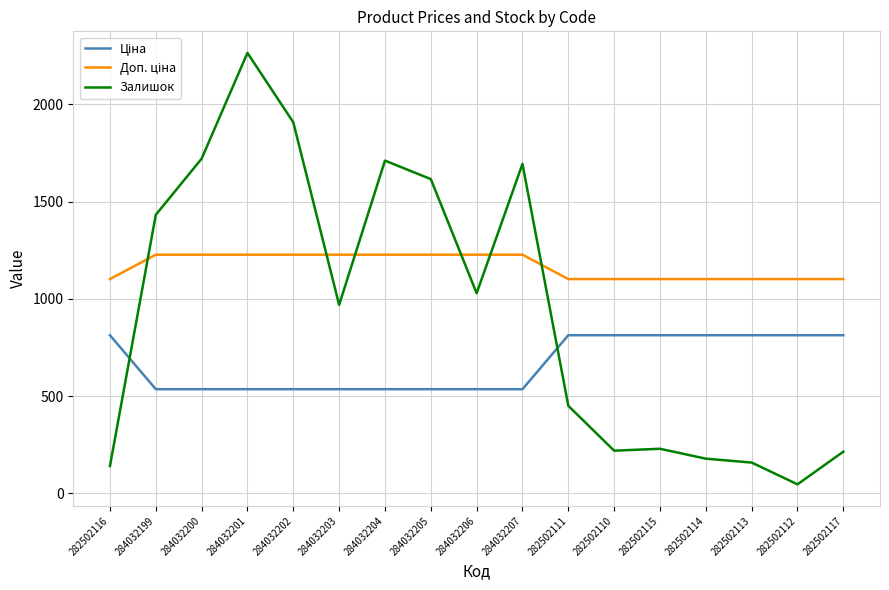

What is the difference between the maximum and minimum values in the Залишок series?

2219.0